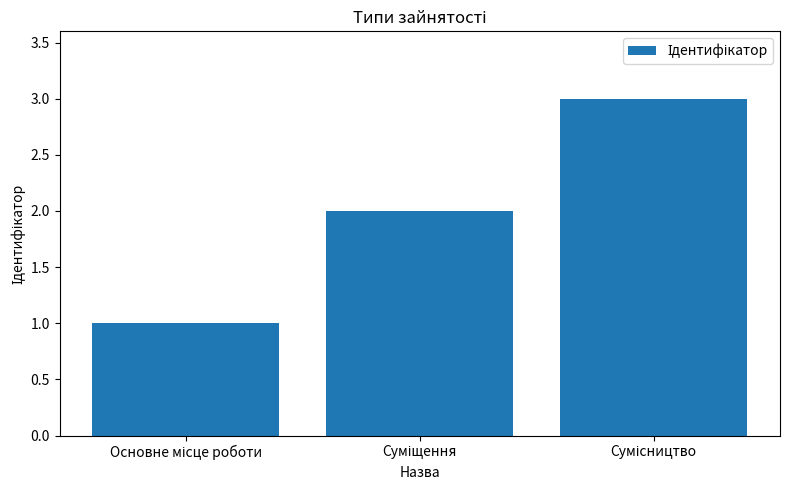

What is the smallest value displayed?

1